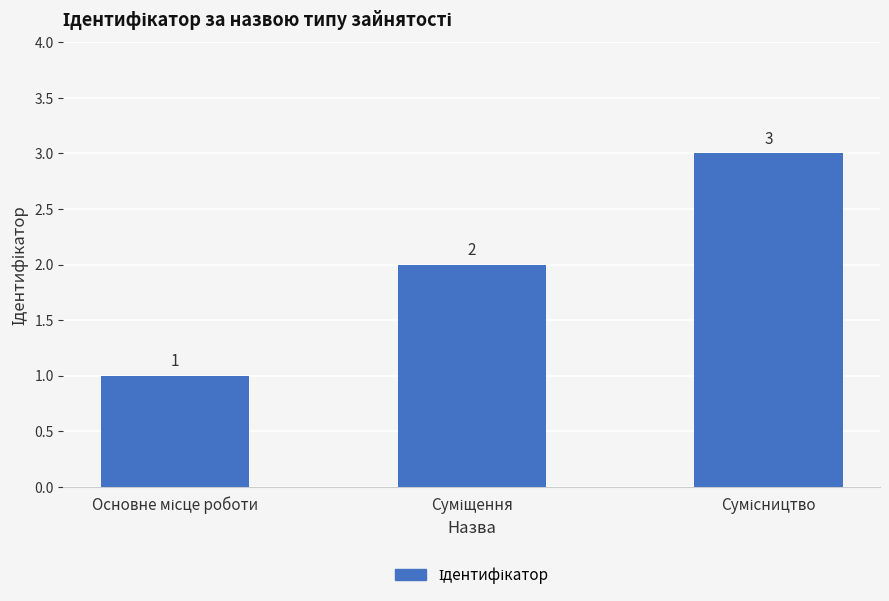

What is the maximum value shown in the chart?

3